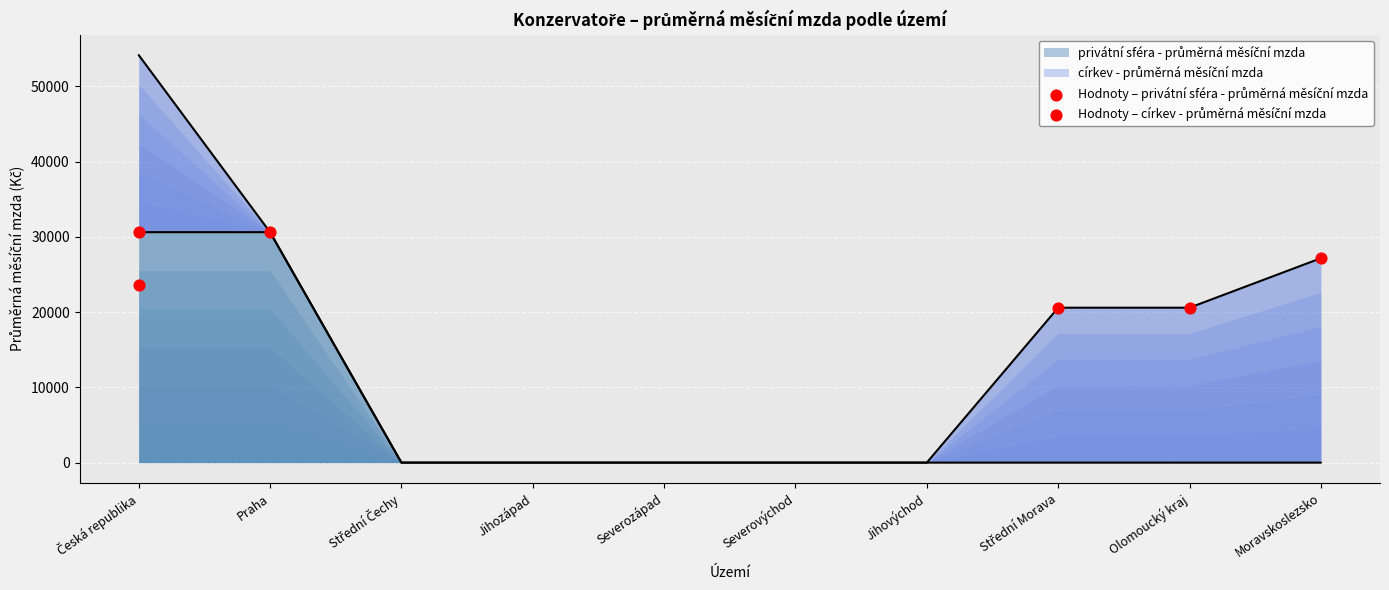

Between Olomoucký kraj and Severozápad, which is larger?

Olomoucký kraj